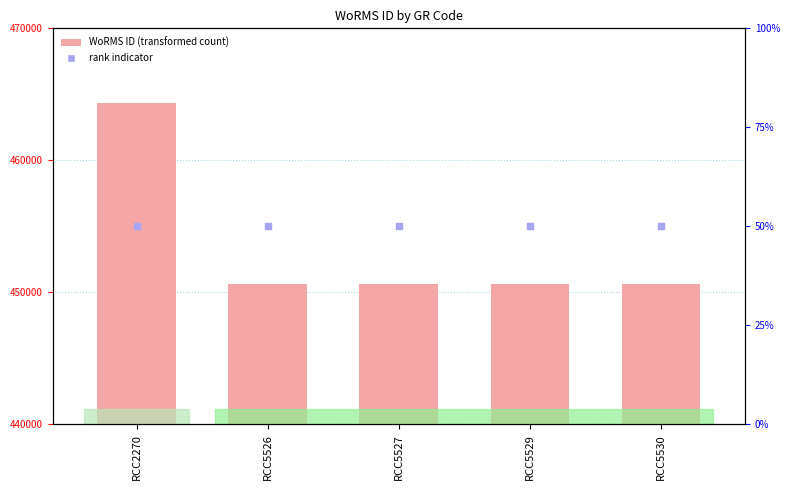

At how many categories does at least one series exceed 220670?

5